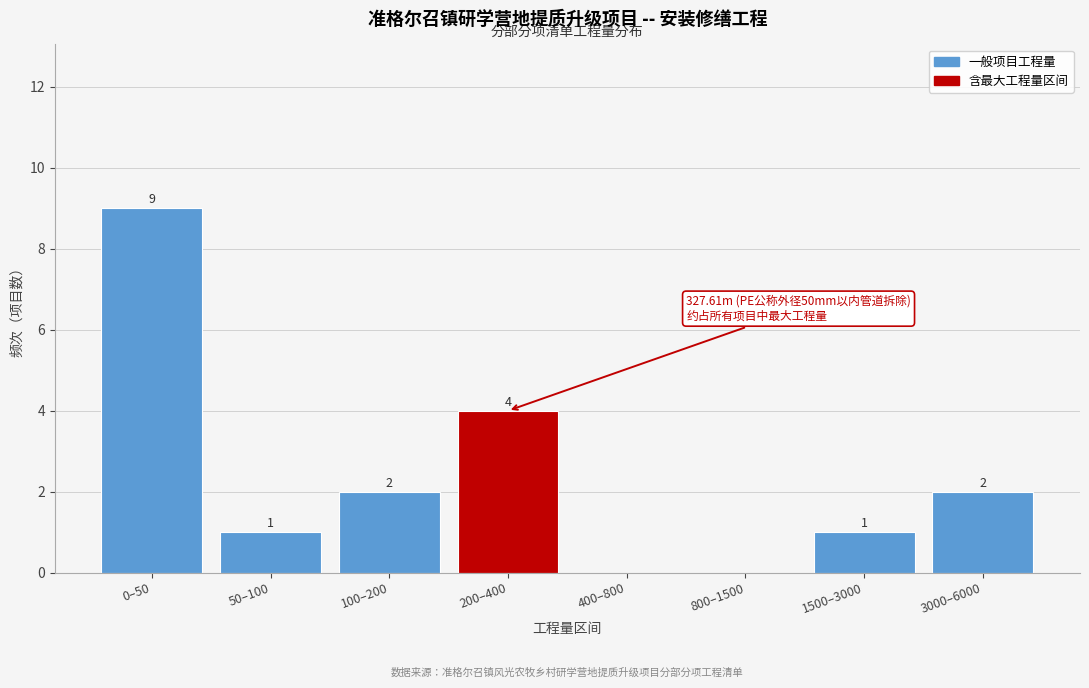

Reading right to left, what are all the values shown in this chart?

3000–6000=2	1500–3000=1	800–1500=0	400–800=0	200–400=4	100–200=2	50–100=1	0–50=9